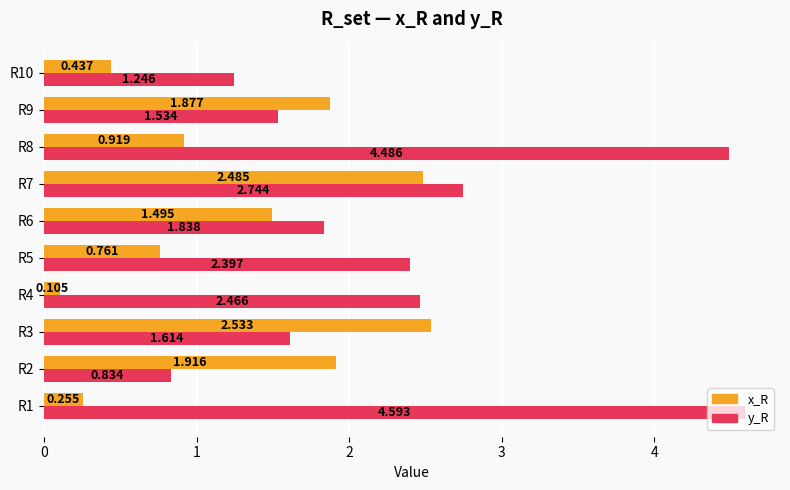

How many series are shown in this chart?

2